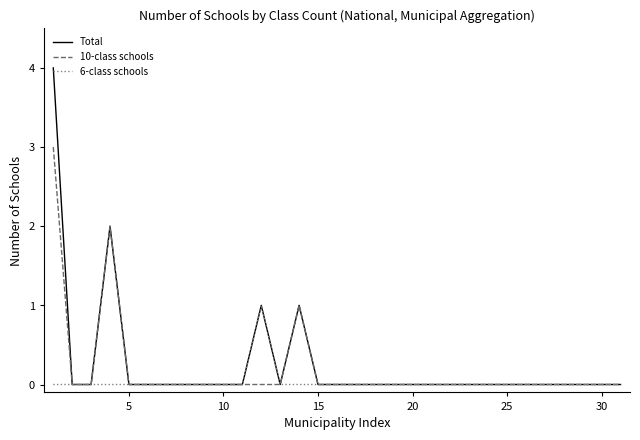

What is the highest value of the 10-class schools series?

3